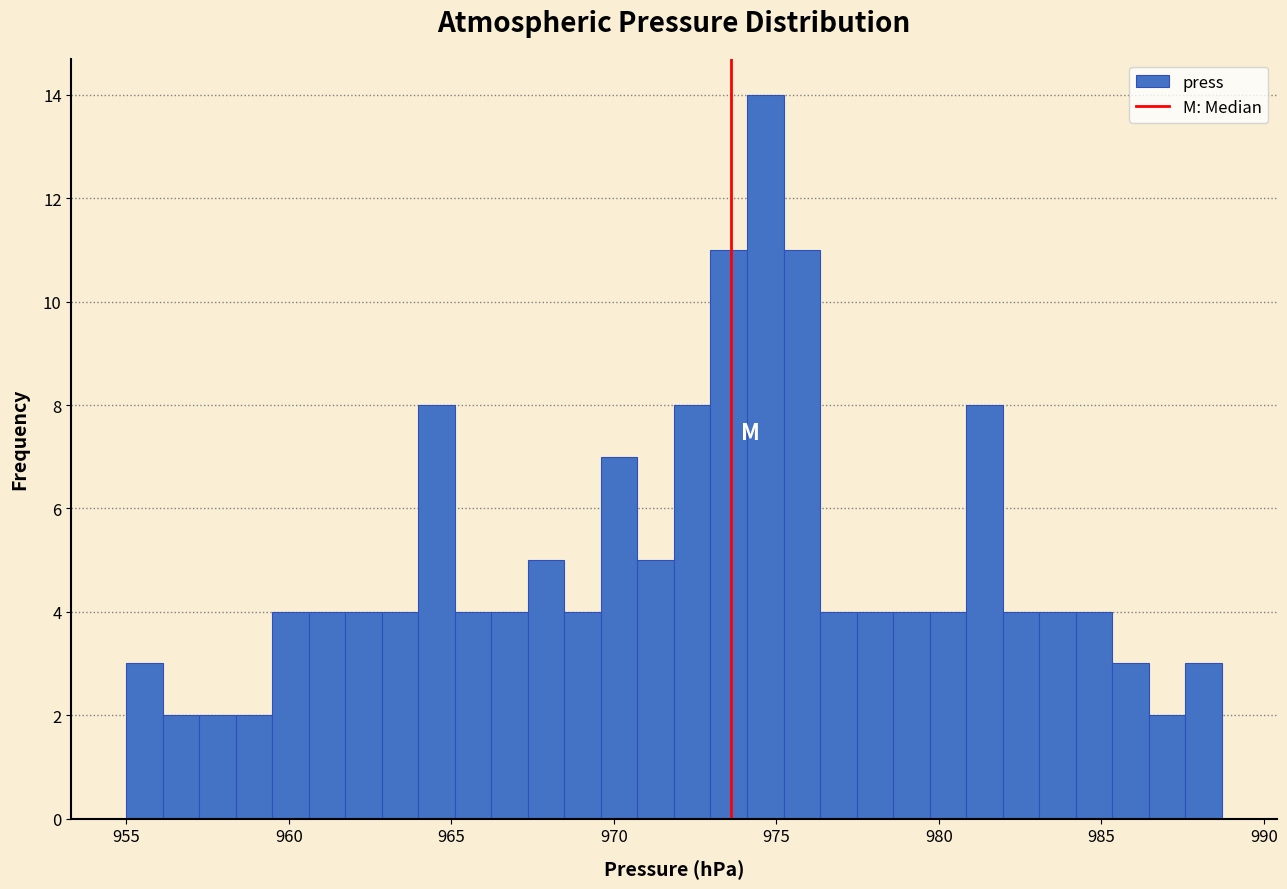

Read against the x-axis, roughly where is the centre of the tallest bar?

974.5